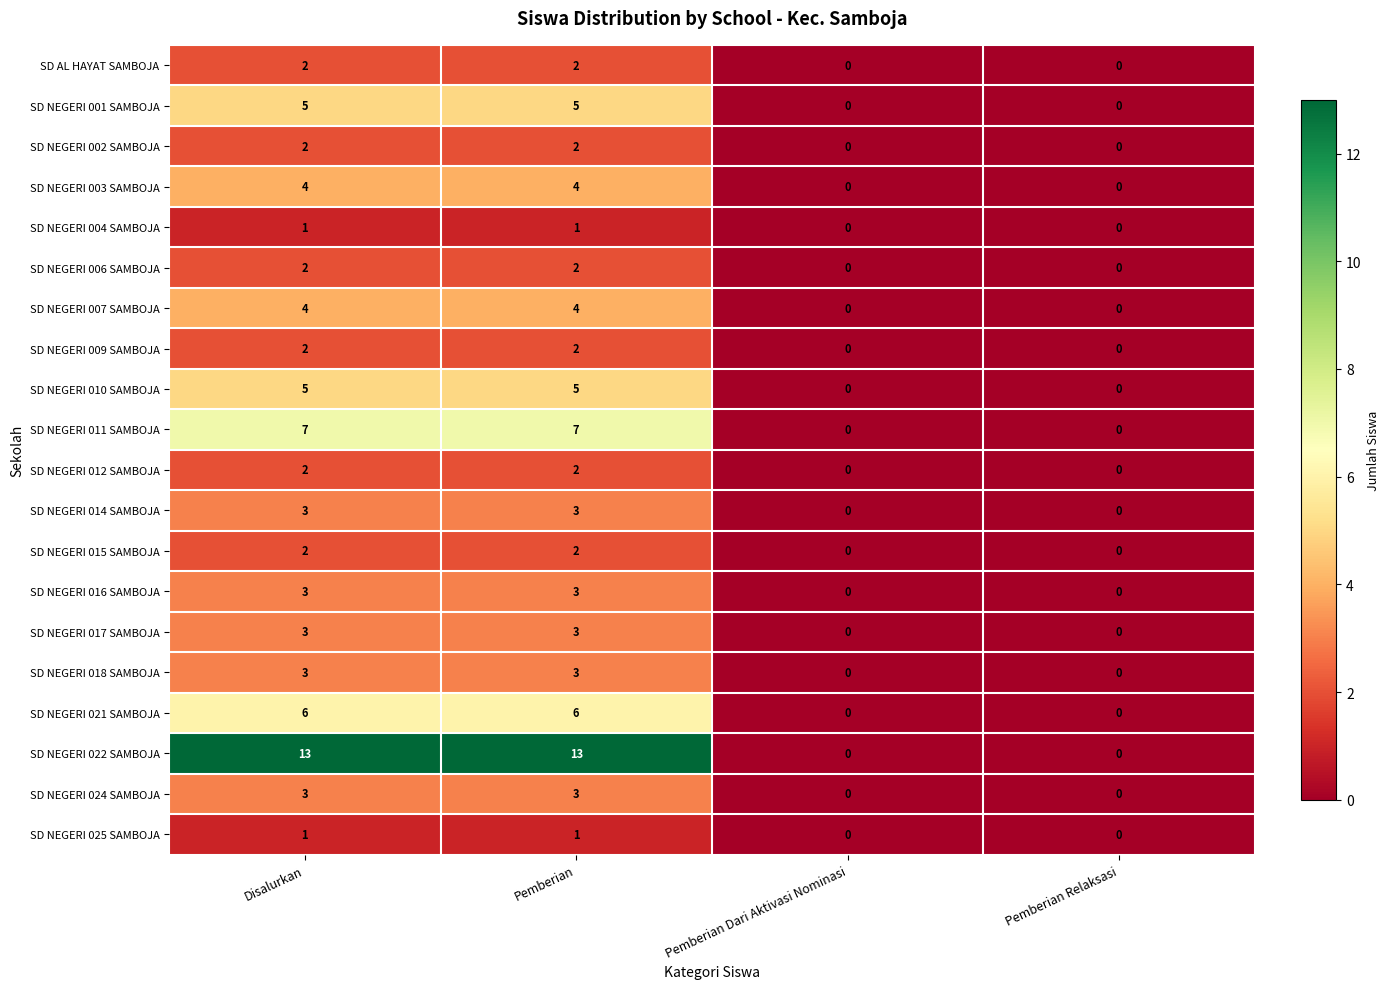

Which series has the largest total across all categories?

SD NEGERI 022 SAMBOJA